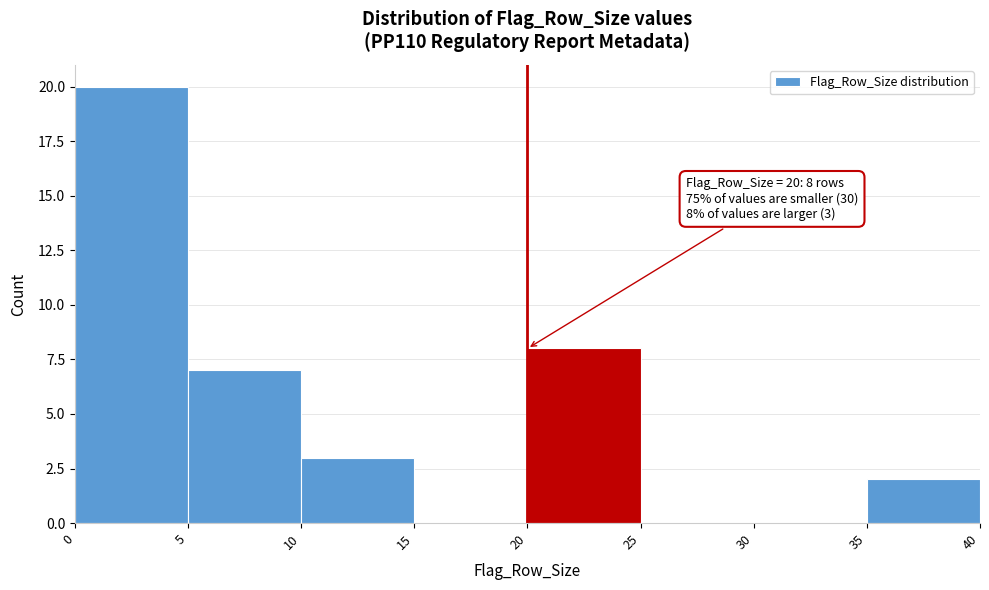

Which range on the x-axis has the tallest bar?

0 to 5